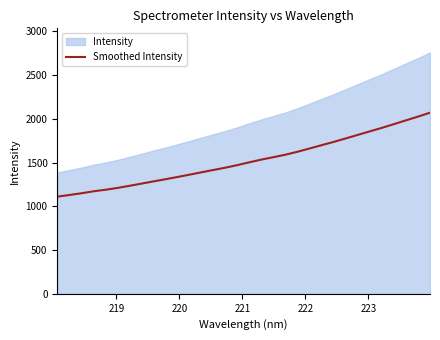

What is the maximum value for Smoothed Intensity?

2070.3